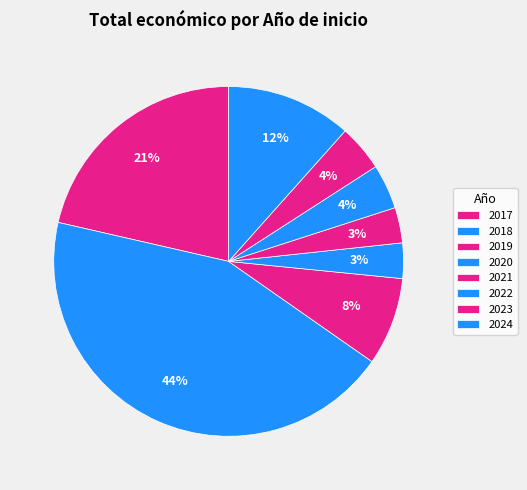

Approximately how many times larger is the value at 2022 compared to 2018?

0.1